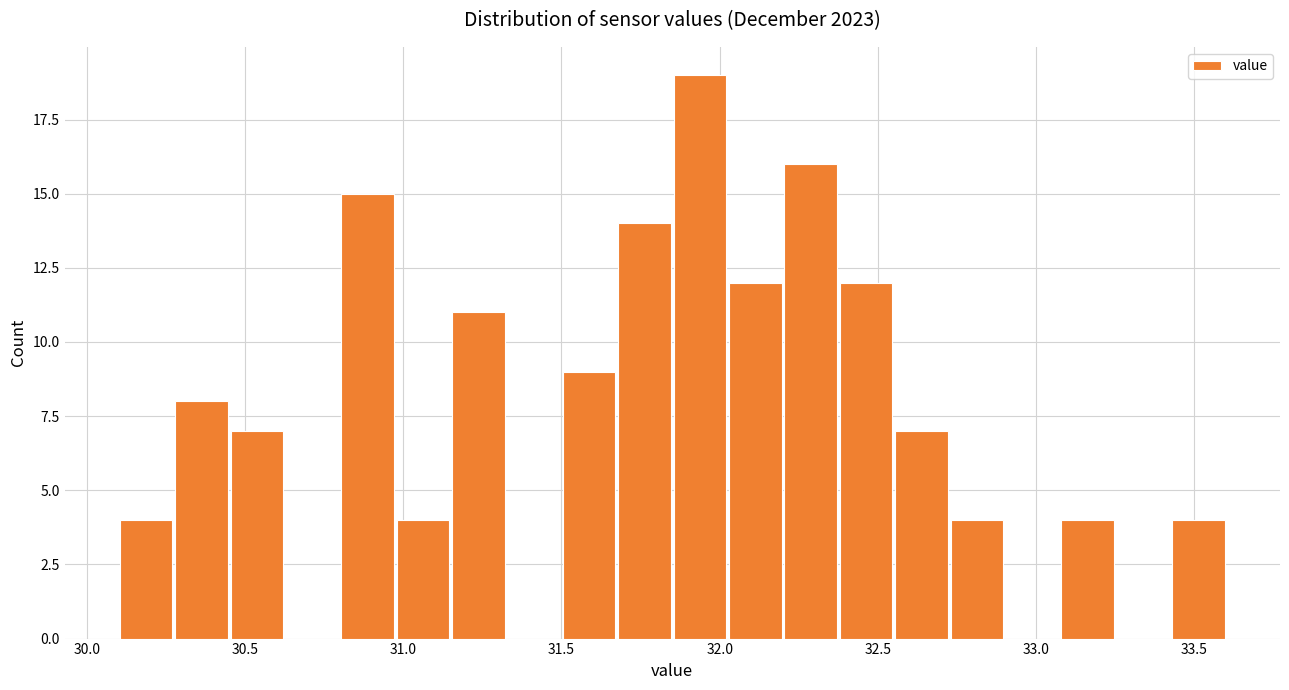

Read against the x-axis, roughly where is the centre of the tallest bar?

31.95